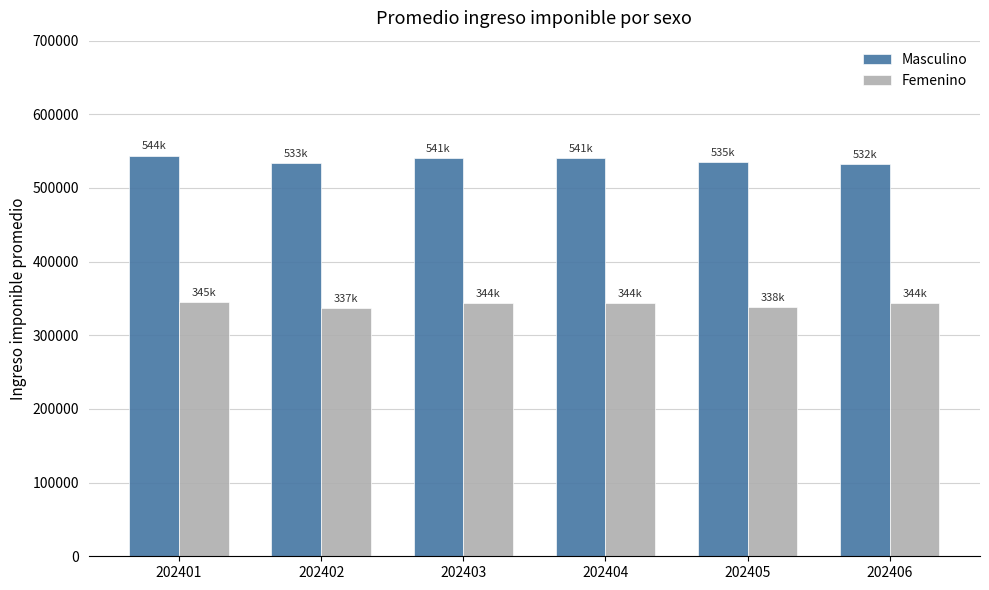

The value of Masculino at 202401 is 248943.5. True or false?

False